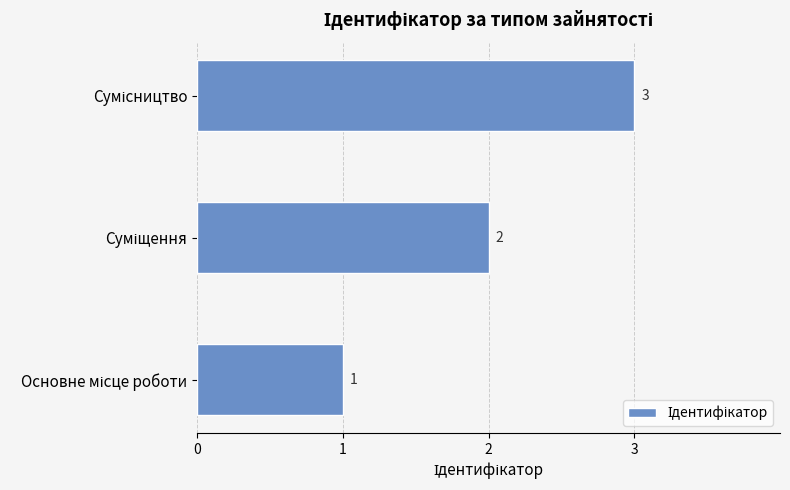

How many values are between 1 and 3?

3